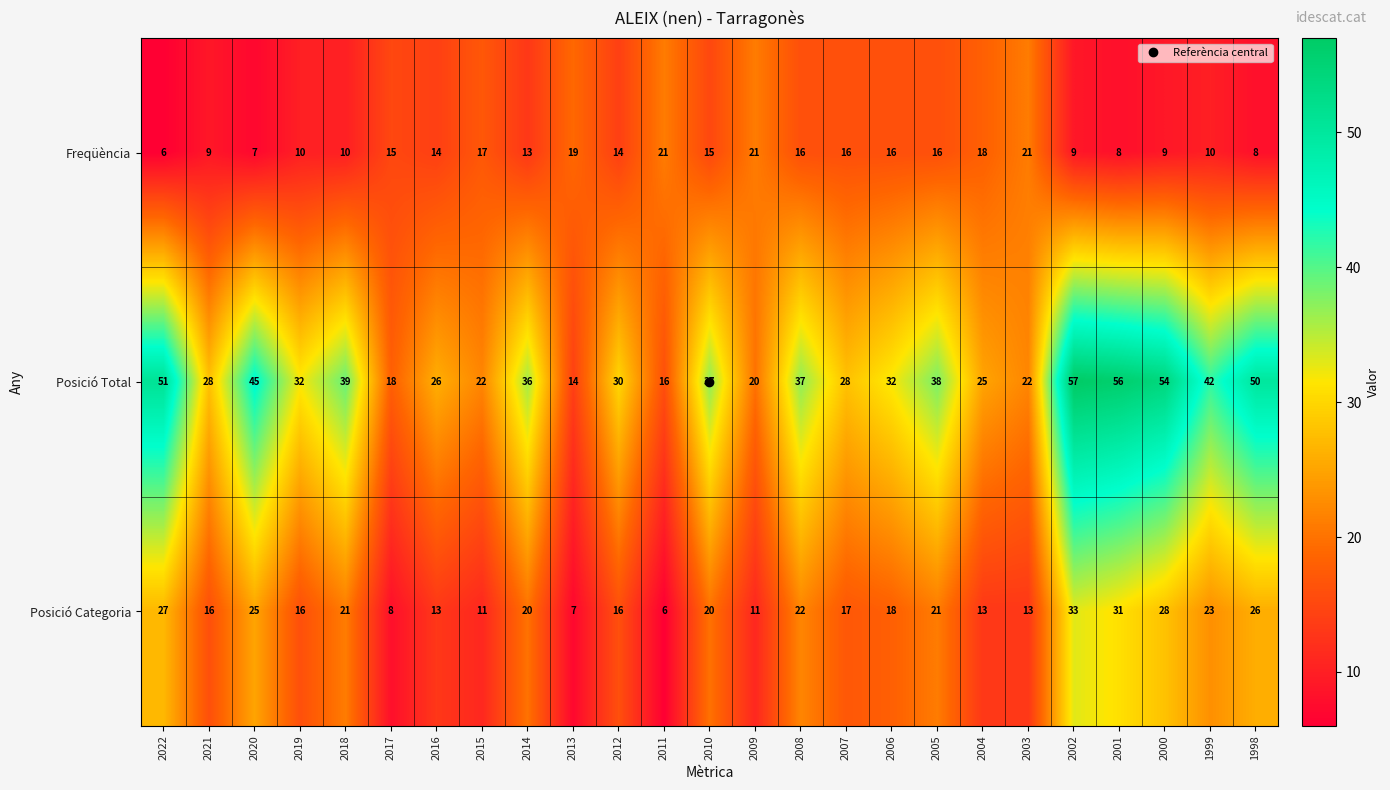

What is the smallest value displayed?

6